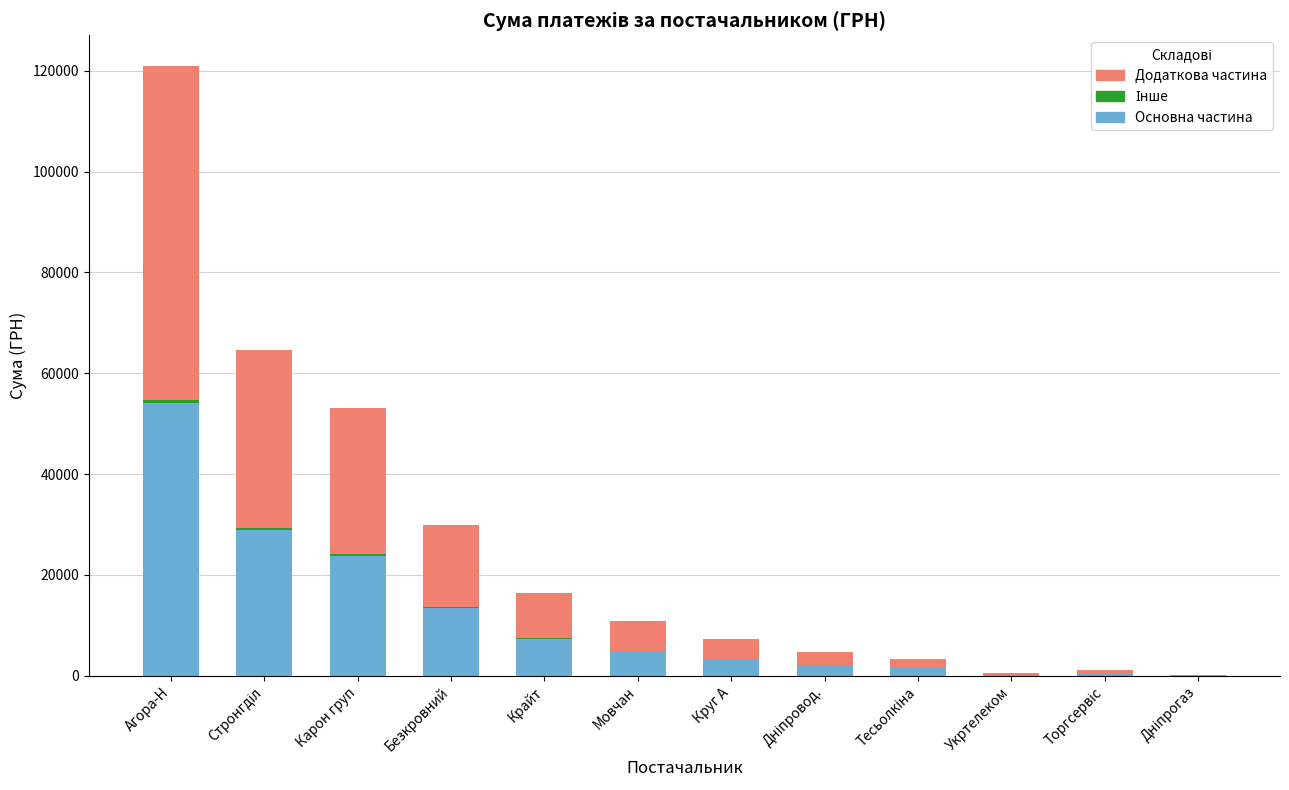

At which category is the sum across all series the highest?

Агора-Н